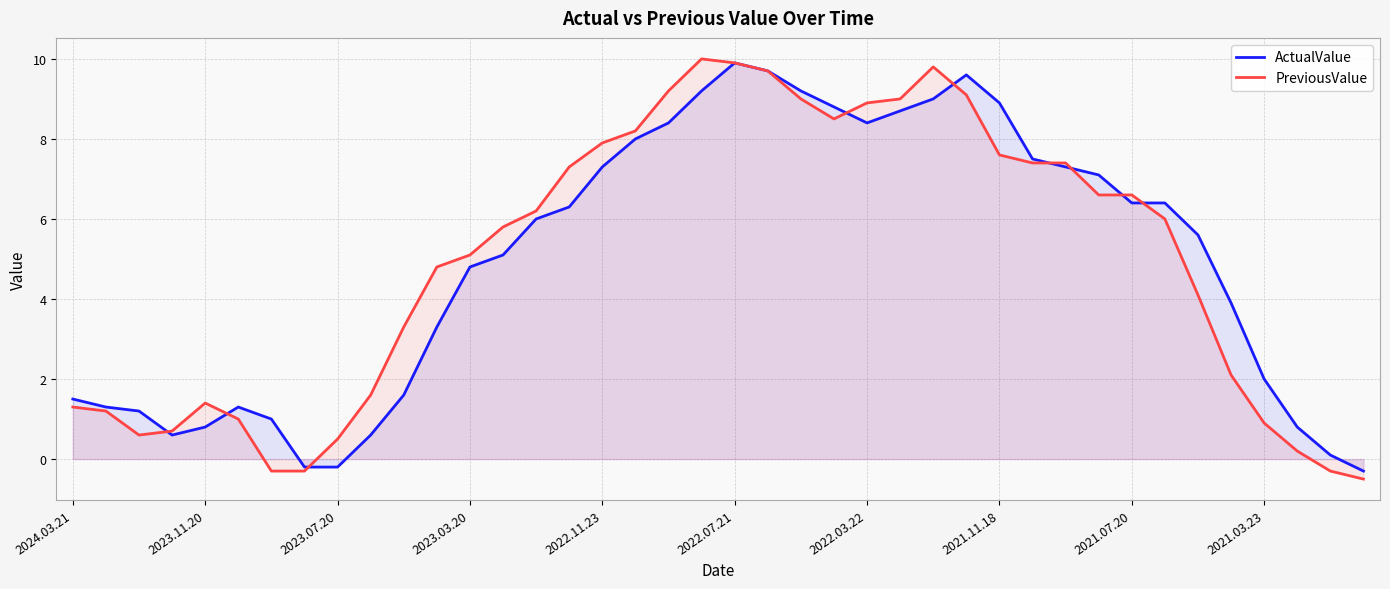

What is the maximum value for ActualValue?

9.9